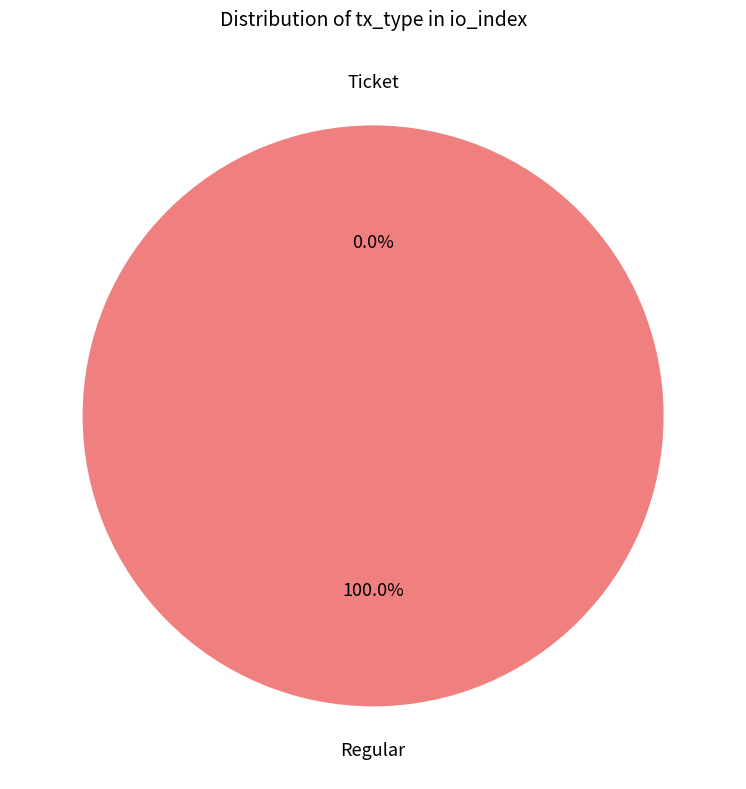

Combined, what portion of the pie is Regular and Ticket?

100.0%